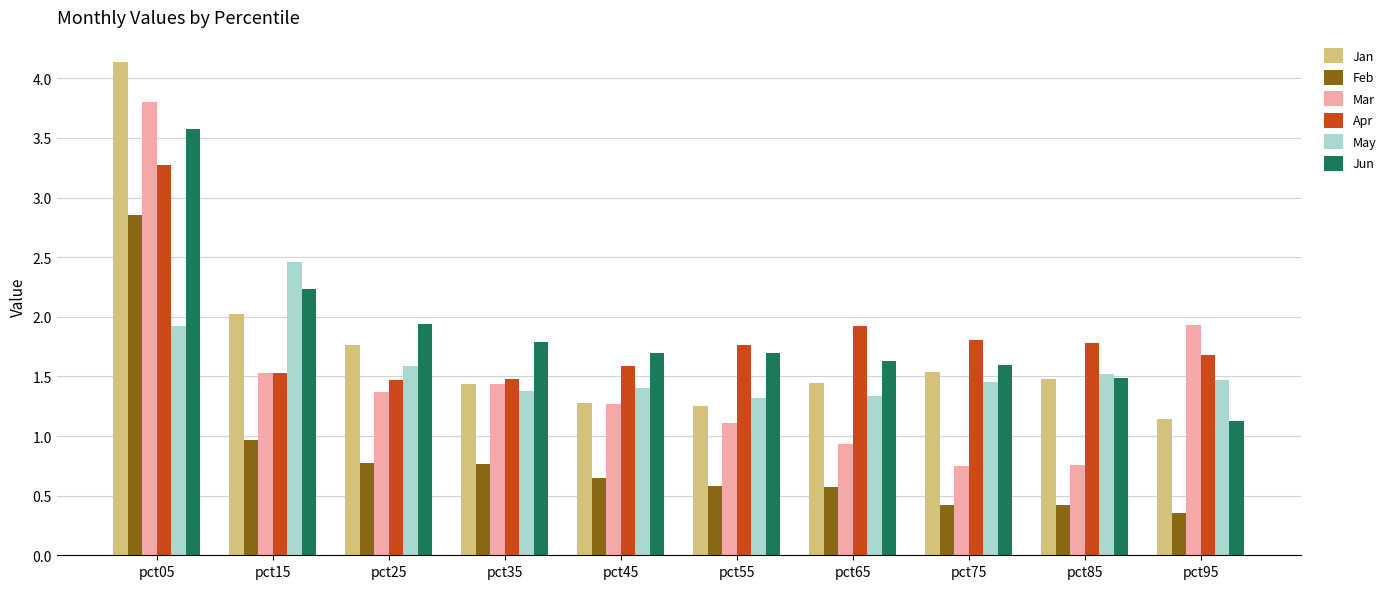

What is the value of the Mar bar at the 2nd from the left?

1.5